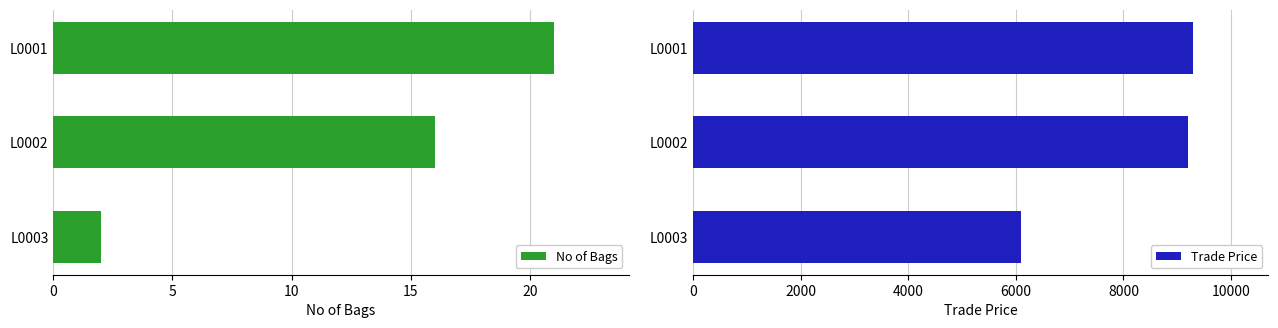

Rank the categories by No of Bags value from lowest to highest.

L0003, L0002, L0001